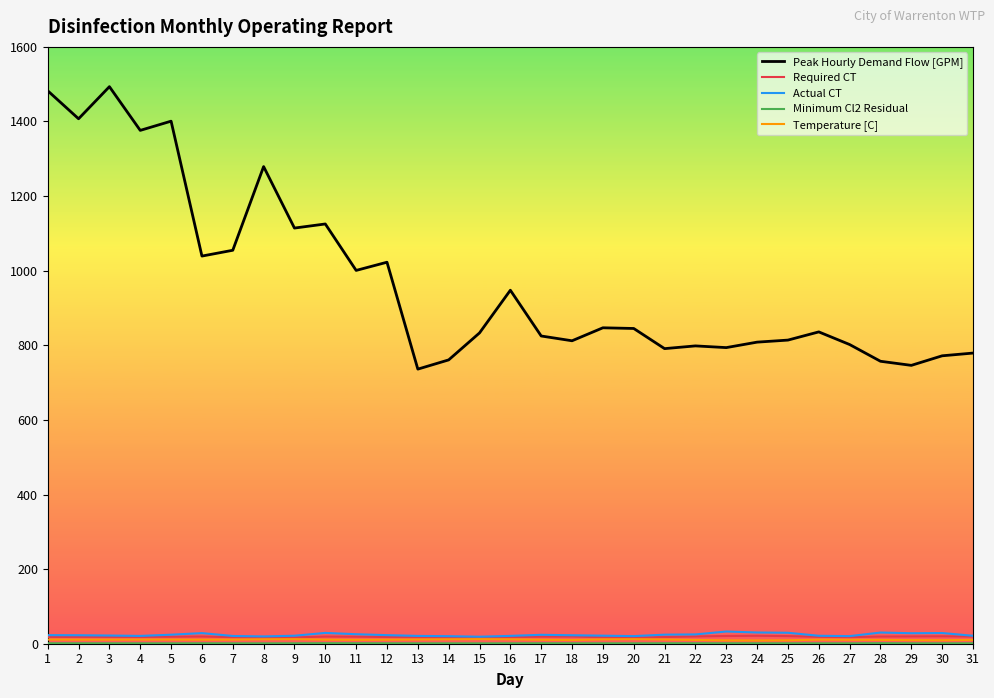

What is the lowest value of the Peak Hourly Demand Flow [GPM] series?

736.2